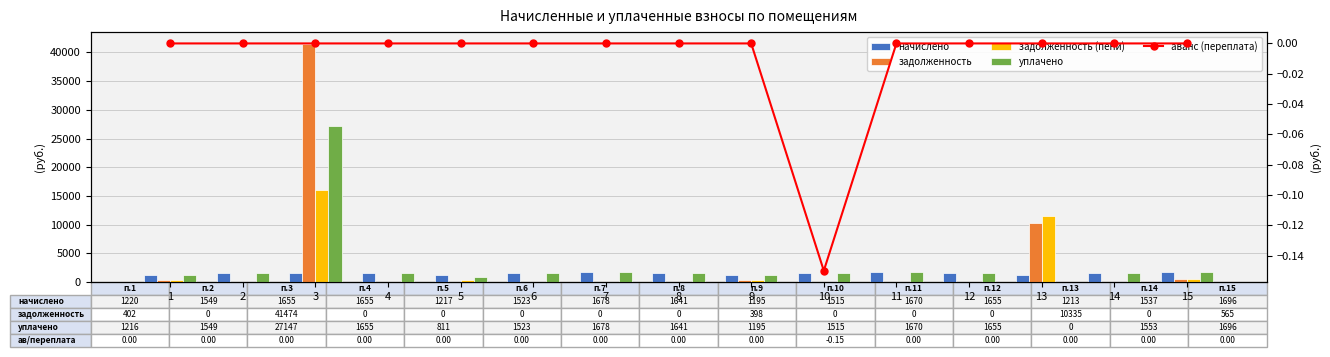

How many data points does each series have?

15